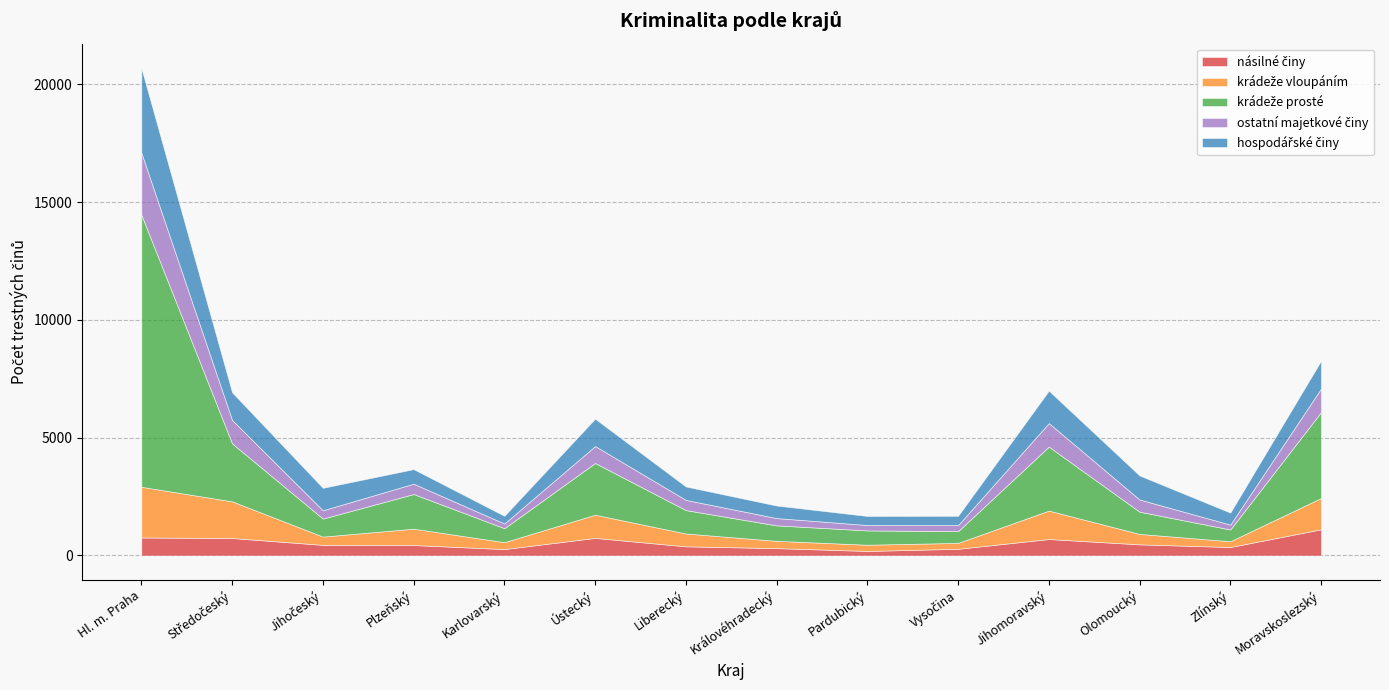

Does the chart have visible grid lines?

Yes